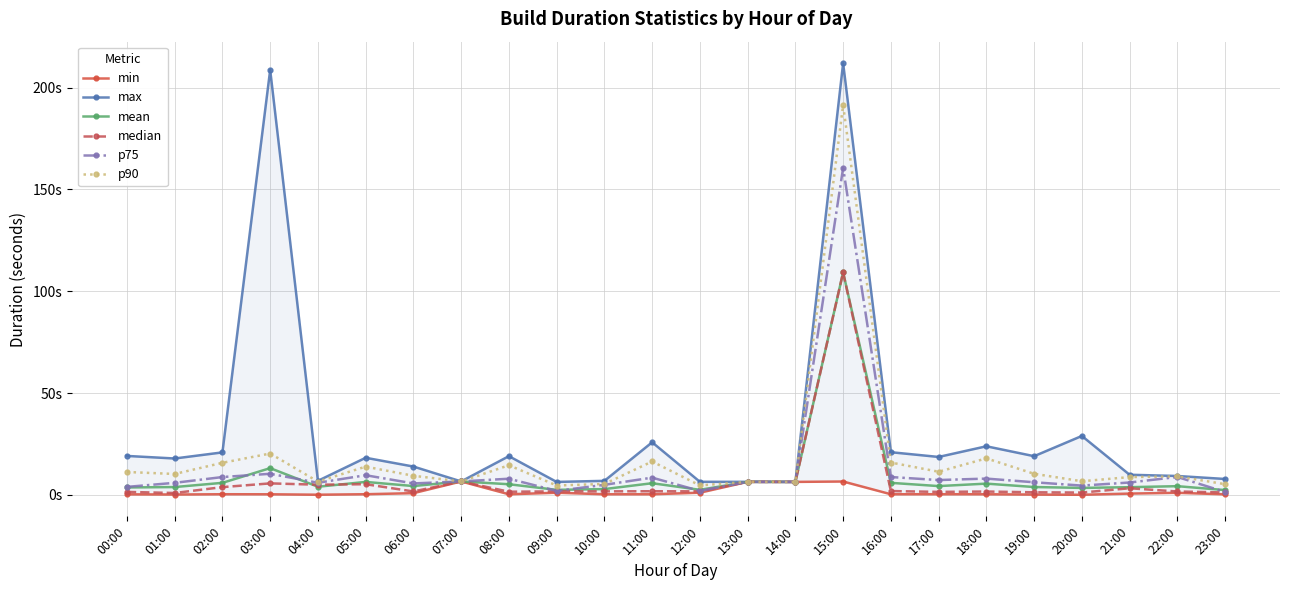

True or false: p90 and median intersect in this chart.

False